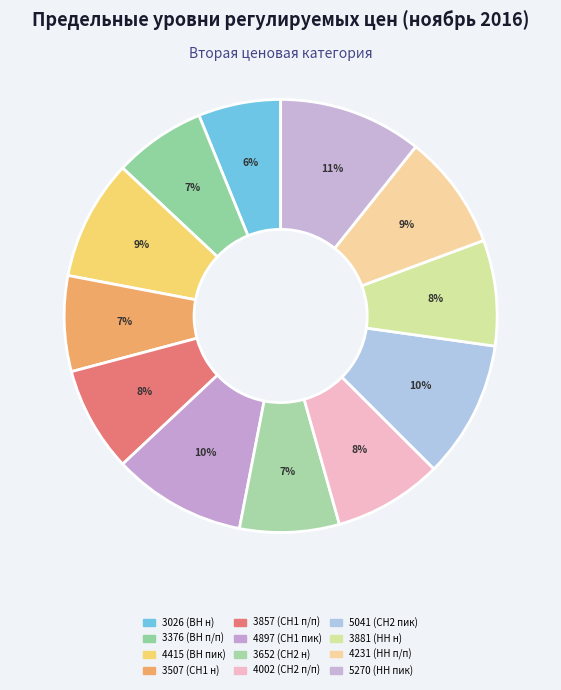

How many slices are in this pie chart?

12